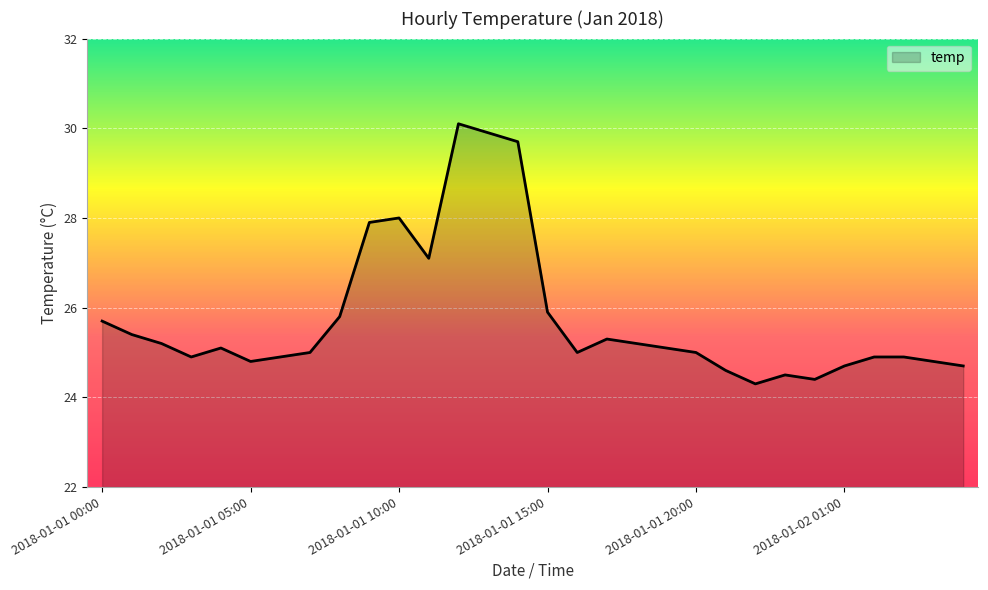

What is the smallest value displayed?

24.3